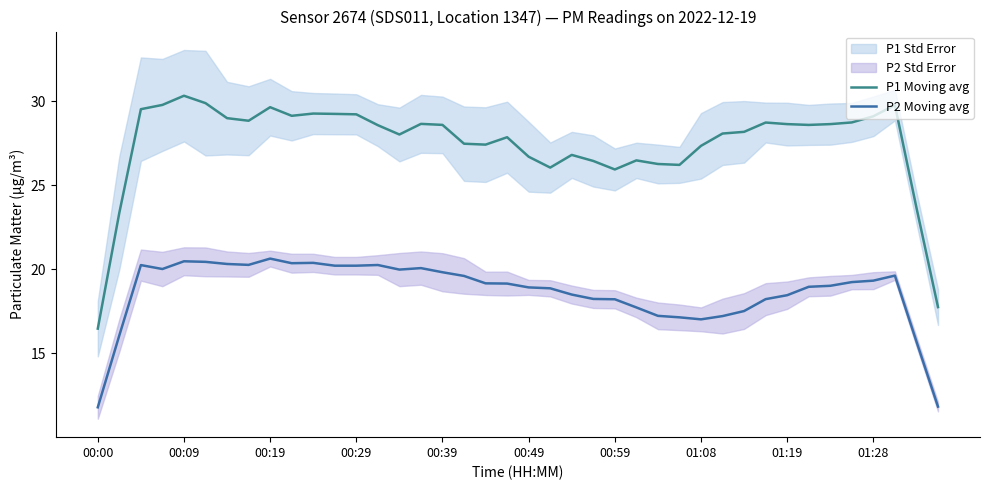

Which label corresponds to the smallest value in the chart?

00:00